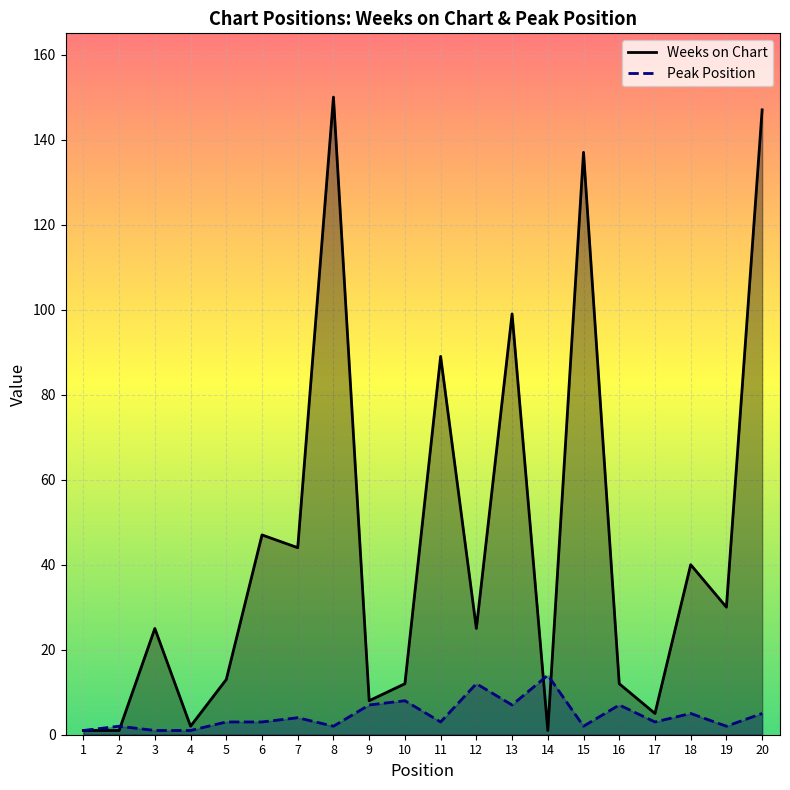

What is the maximum value for Weeks on Chart?

150